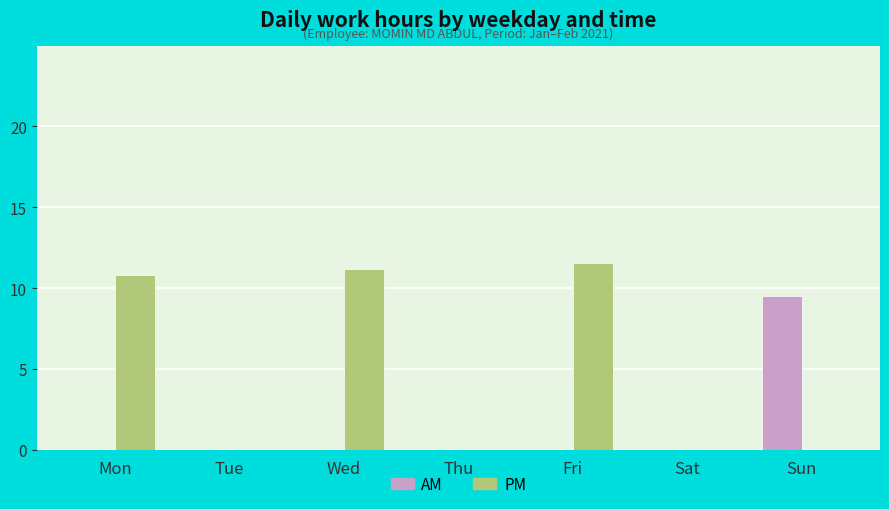

Which category has the highest value in the PM series?

Fri